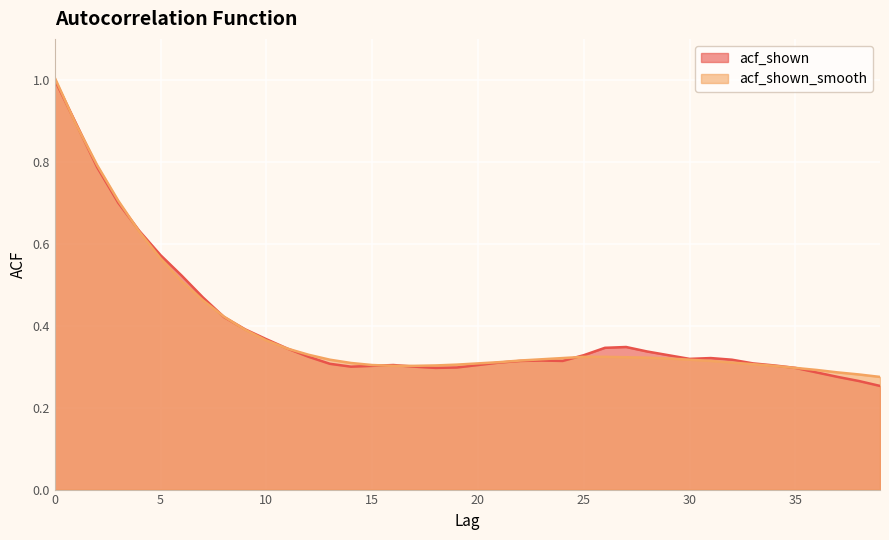

True or false: acf_shown_smooth has more than 0 points higher than both neighbors.

False